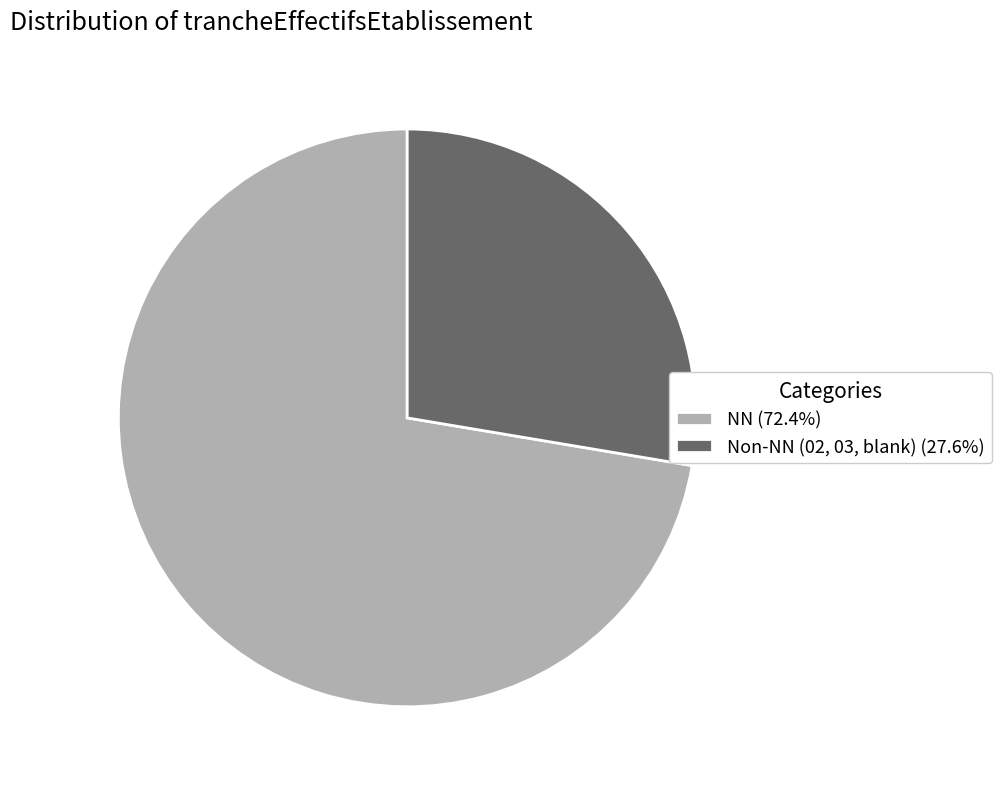

Does any single category account for the majority?

Yes